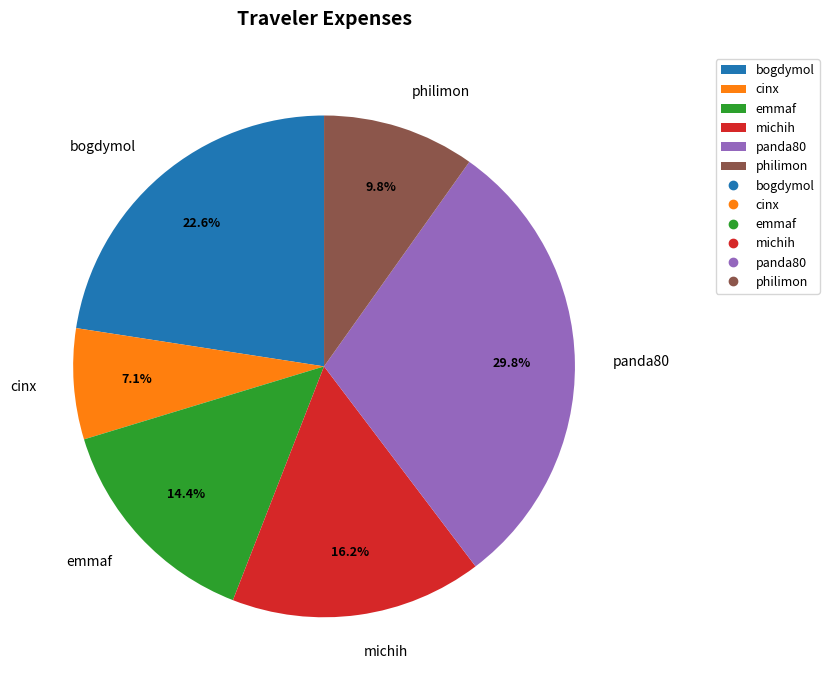

How many segments does this pie chart have?

6